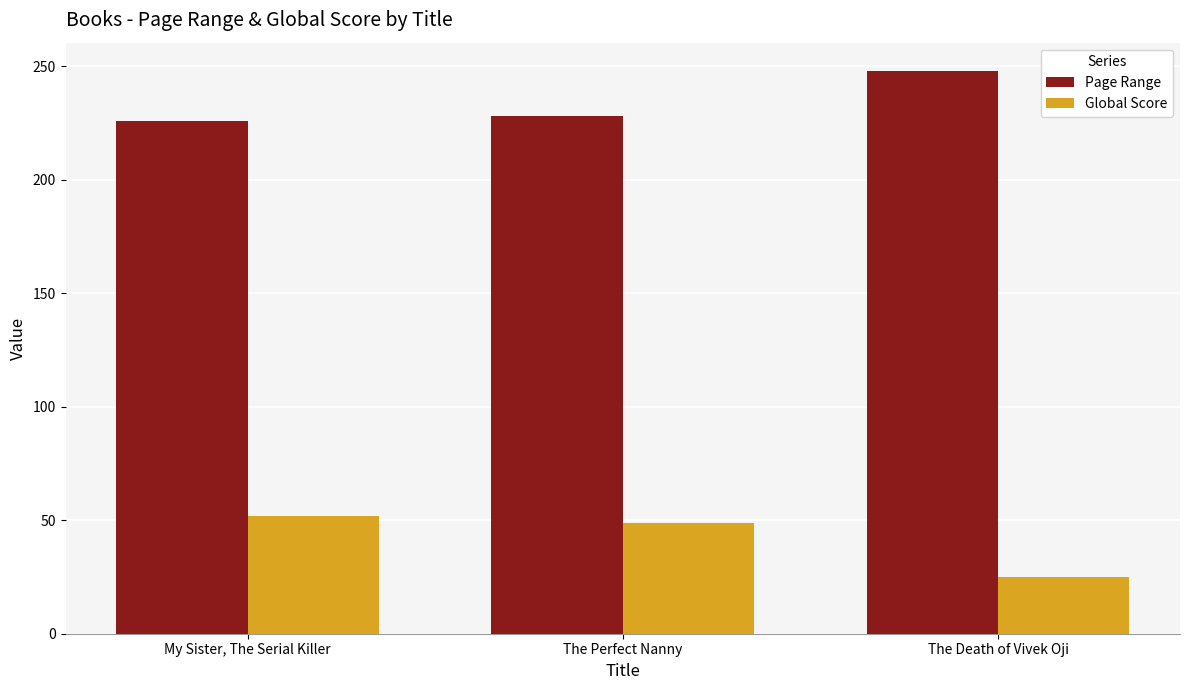

Which series has the largest total across all categories?

Page Range